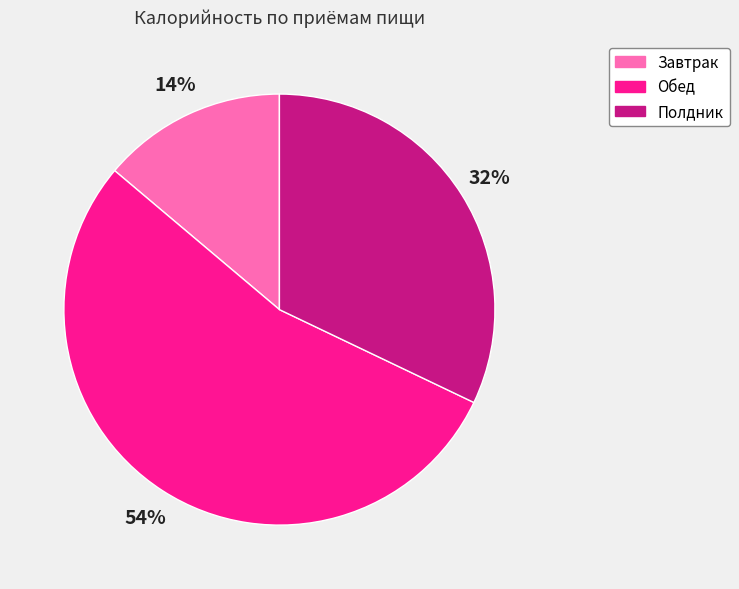

Which category accounts for the majority?

Обед